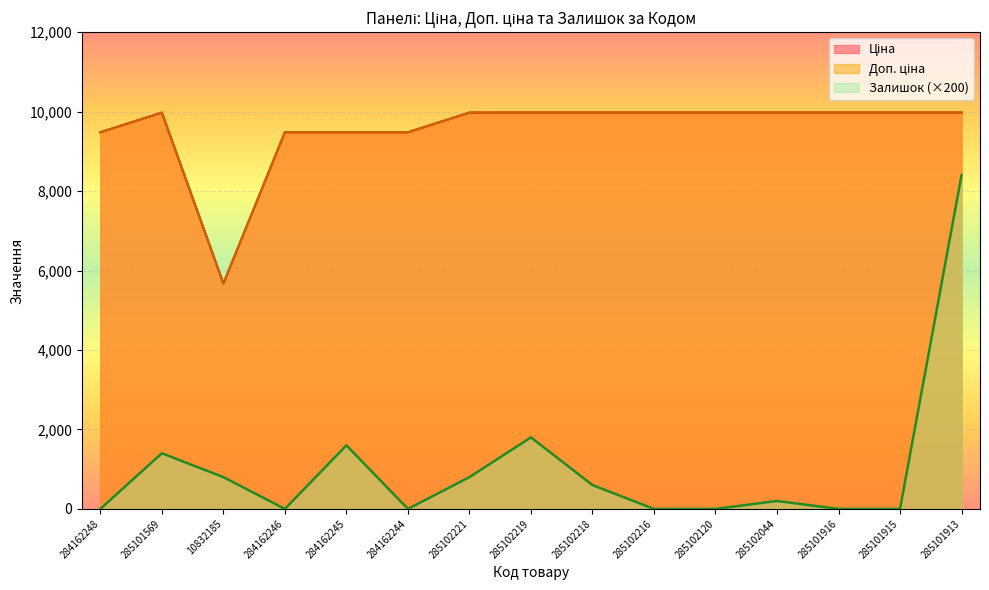

What is the maximum value shown in the chart?

9975.0